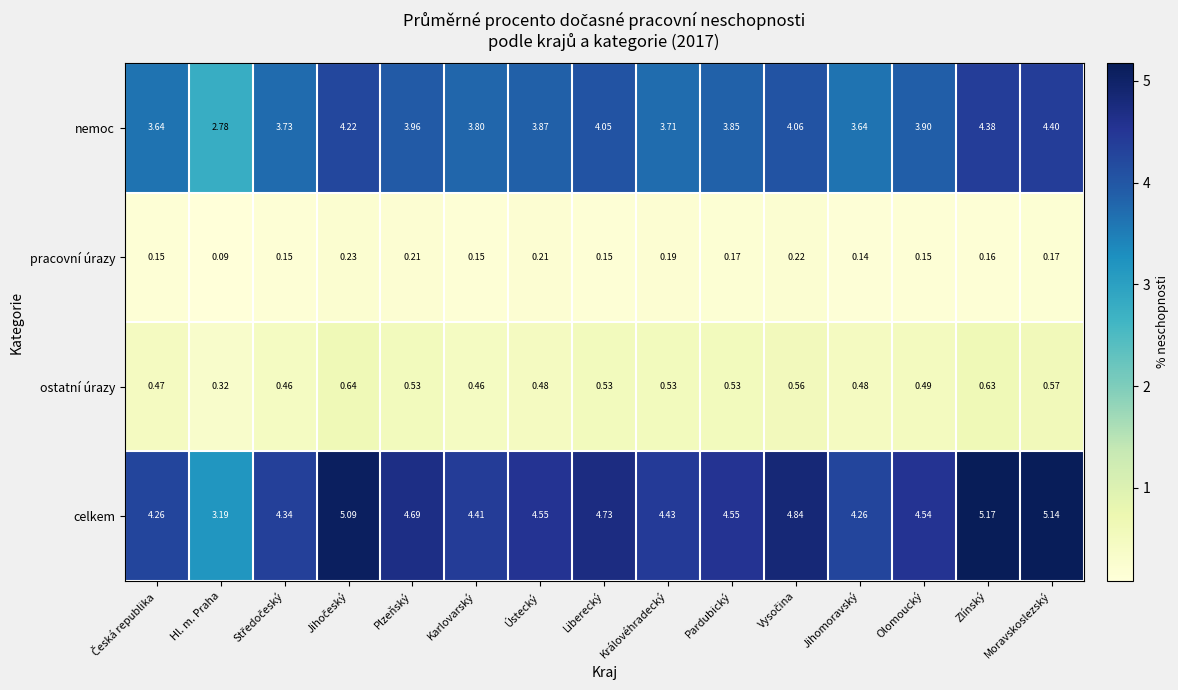

Which category has the highest value in the nemoc series?

Moravskoslezský